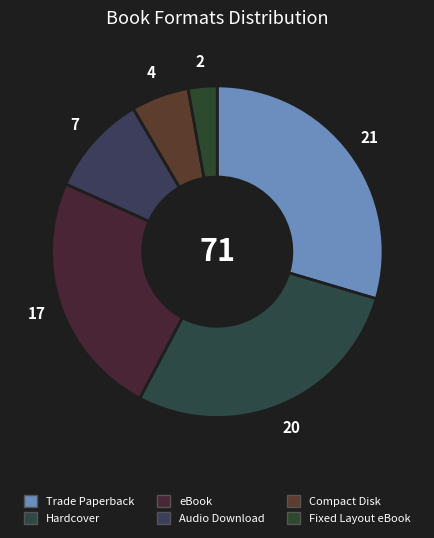

Which has a higher value, Trade Paperback or Fixed Layout eBook?

Trade Paperback